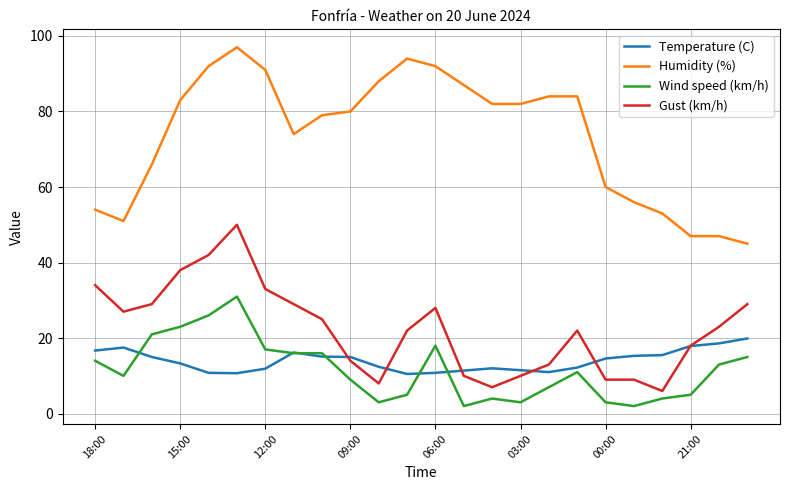

What is the maximum value for Temperature (C)?

19.9